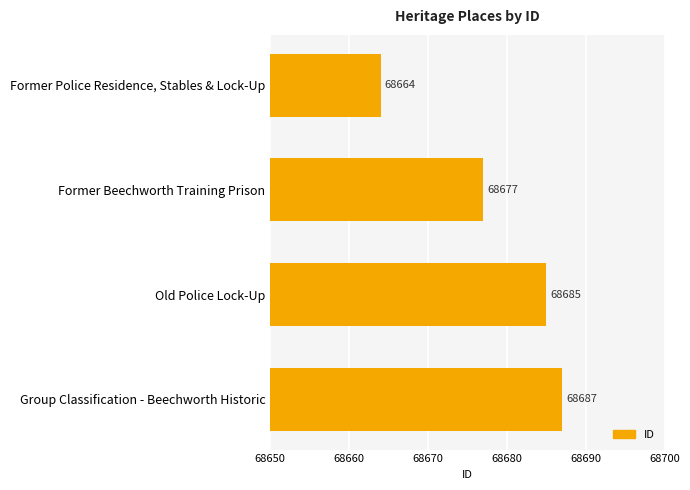

Which has a higher value, Old Police Lock-Up or Former Police Residence, Stables & Lock-Up?

Old Police Lock-Up